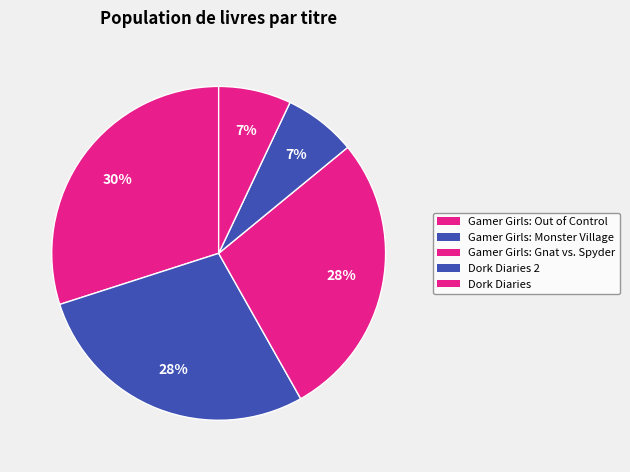

To the nearest percent, what is the difference between the largest and smallest slice percentages?

23%